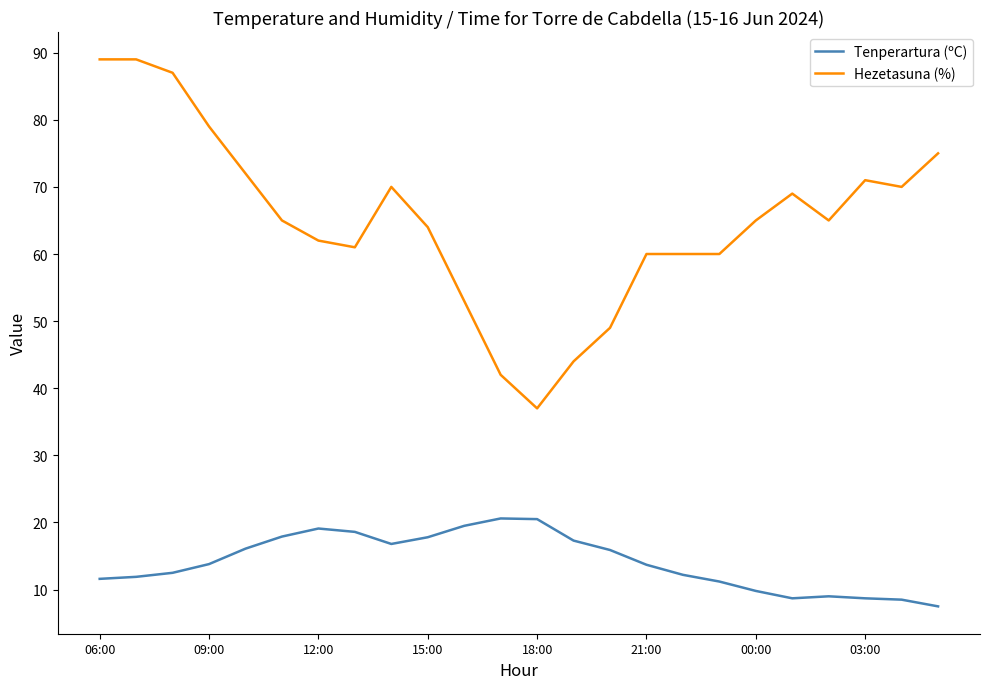

Rank the series by their average value, from lowest to highest.

Tenperartura (ºC), Hezetasuna (%)